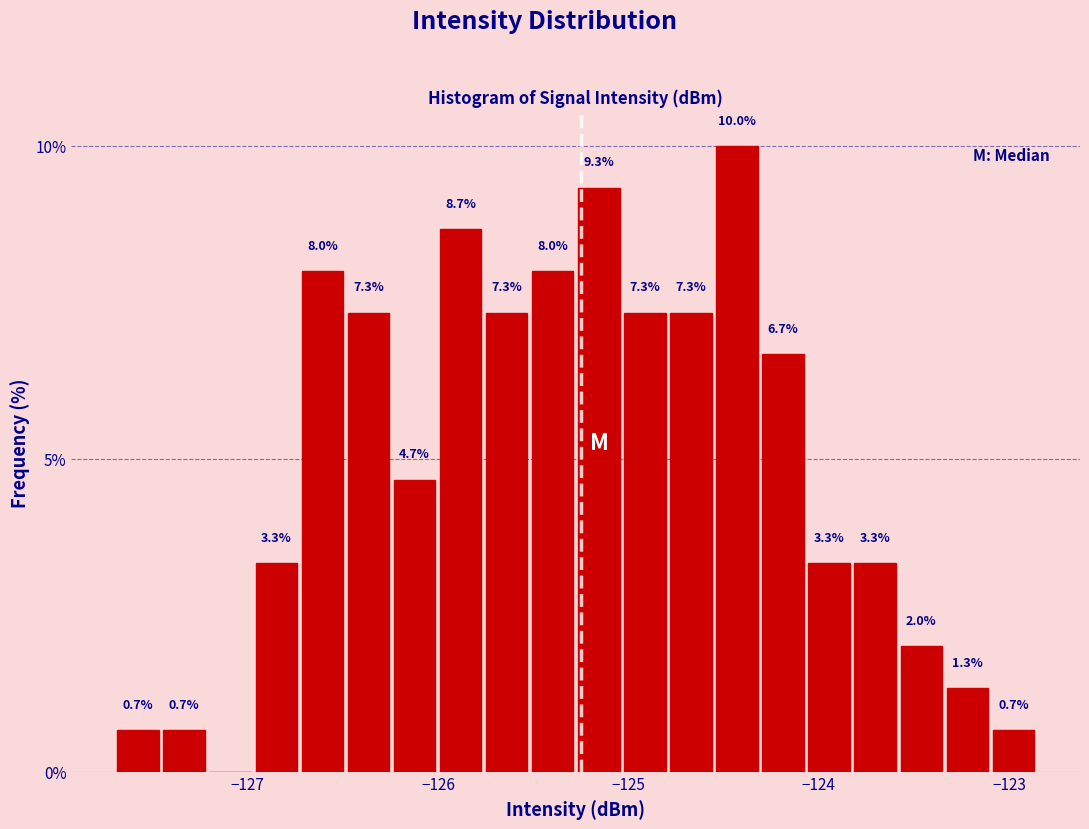

Read against the x-axis, roughly where is the centre of the tallest bar?

-124.4